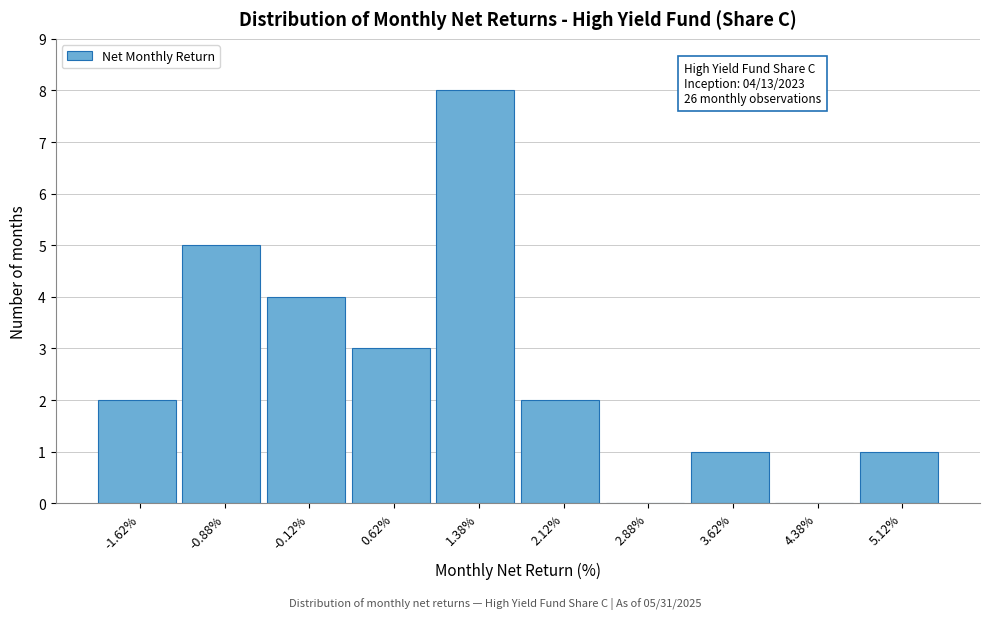

Over which range of the x-axis is the bar tallest?

1.00 to 1.75